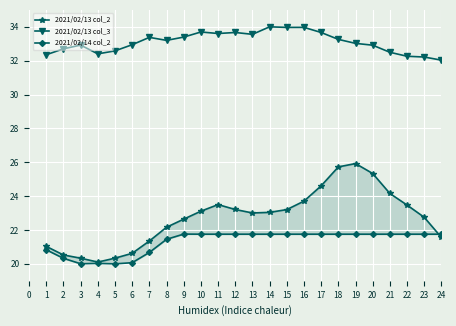

In 2021/02/13 col_2, how many points are higher than both neighbors (excluding endpoints)?

2